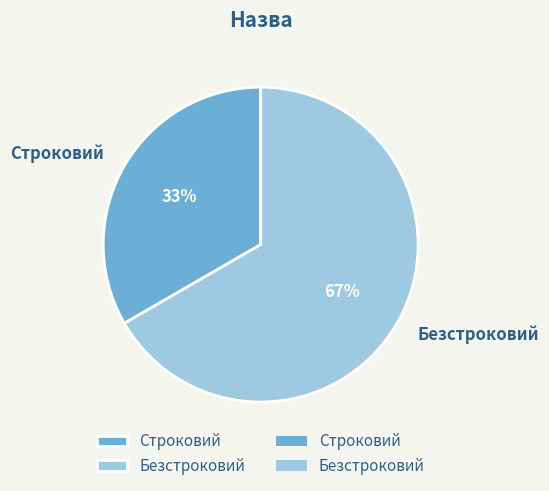

Combined, do Строковий and Безстроковий account for over 50%?

Yes